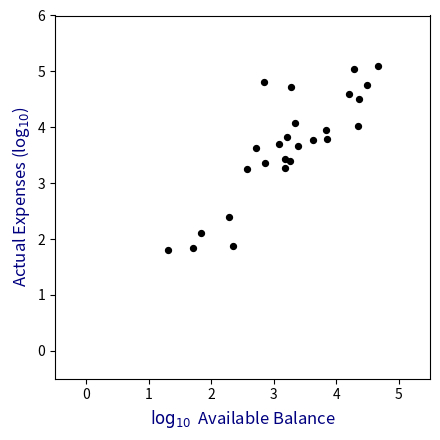

What is the range of X values (max minus min)?

3.4